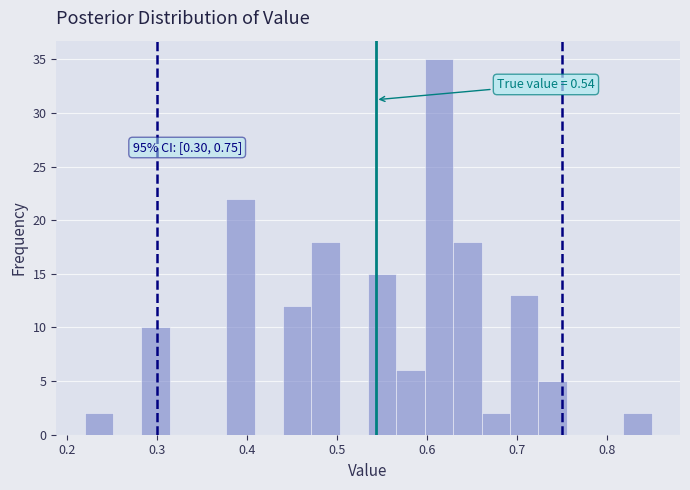

Read against the x-axis, roughly where is the centre of the tallest bar?

0.61